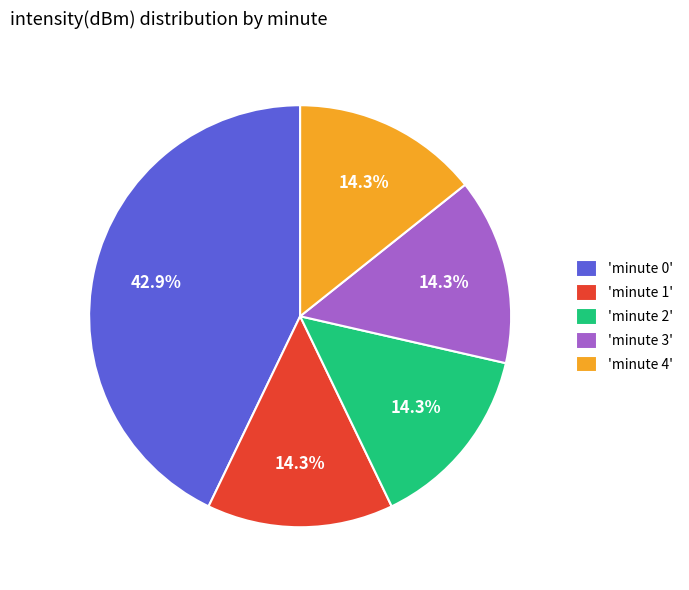

Is the sum of 'minute 3' and 'minute 1' greater than half?

No